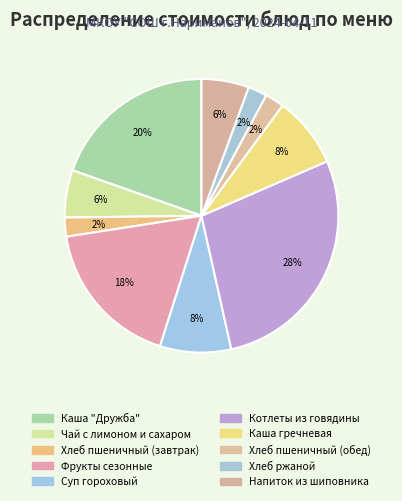

How many segments does this pie chart have?

10